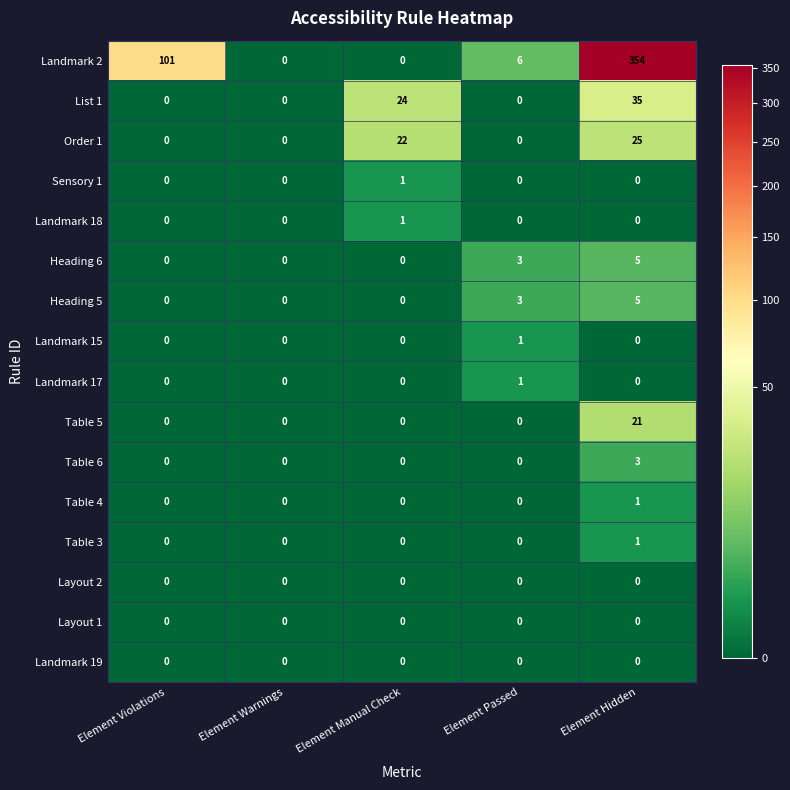

Which series has the largest total across all categories?

Landmark 2